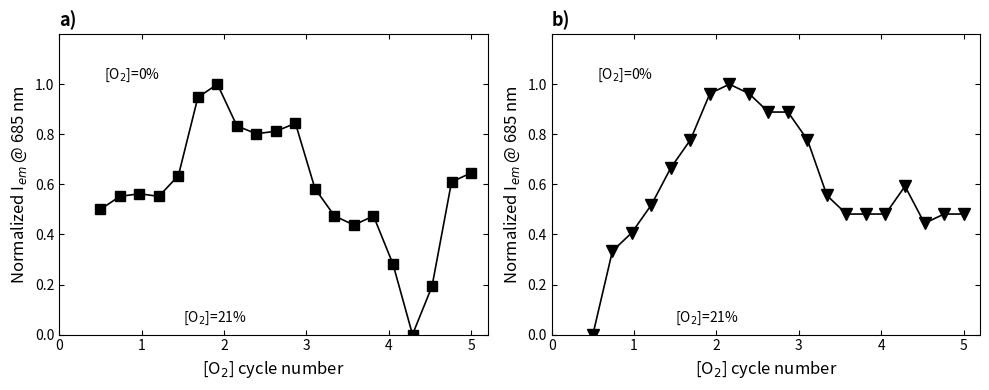

What is the value of the X2_M11 point at the 10th from the left?

0.9